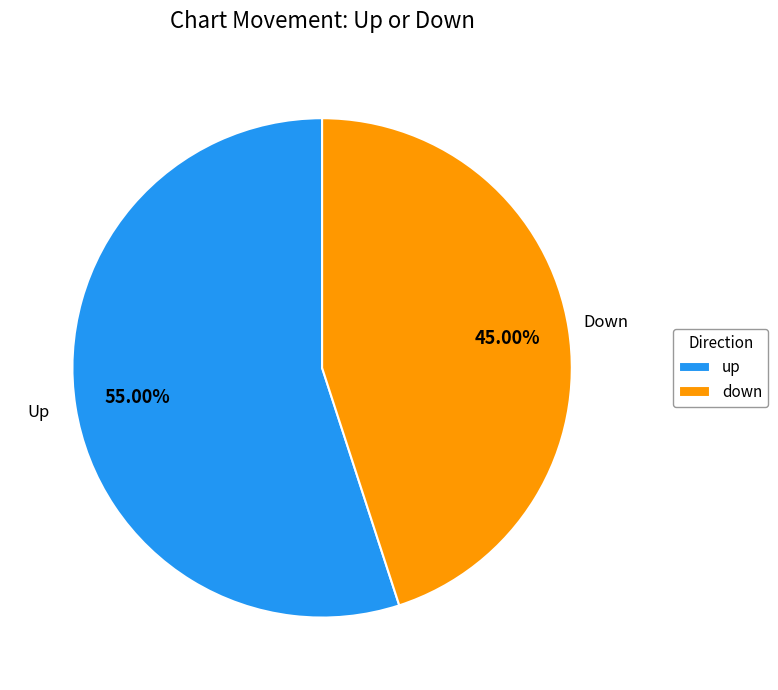

What percentage is NOT represented by down?

55.0%